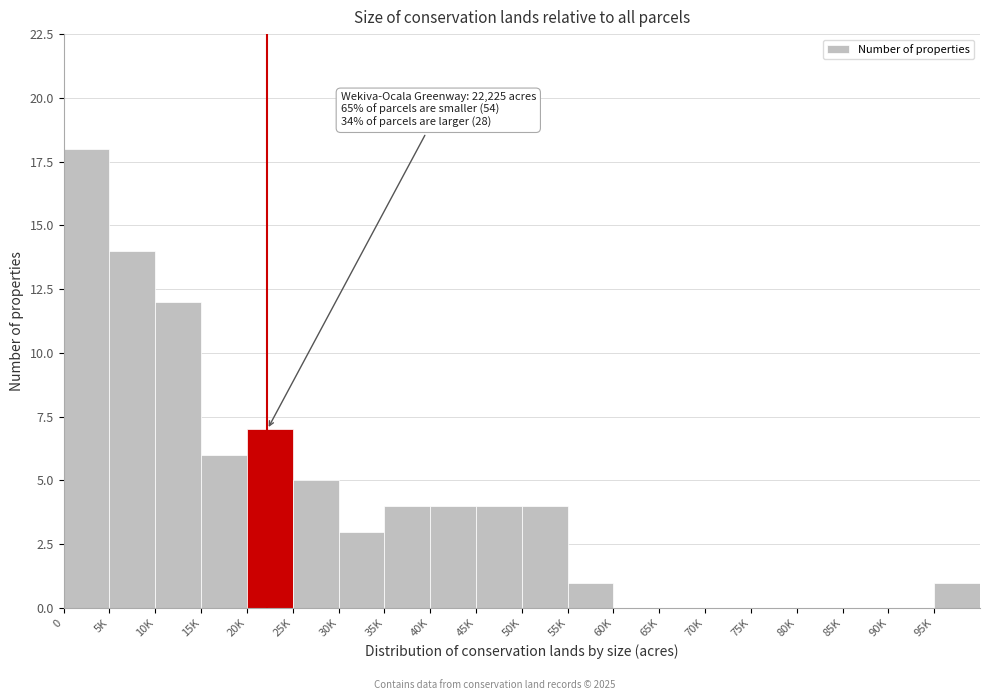

Reading right to left, list all the values displayed in this chart.

95K=1	90K=0	85K=0	80K=0	75K=0	70K=0	65K=0	60K=0	55K=1	50K=4	45K=4	40K=4	35K=4	30K=3	25K=5	20K=7	15K=6	10K=12	5K=14	0=18